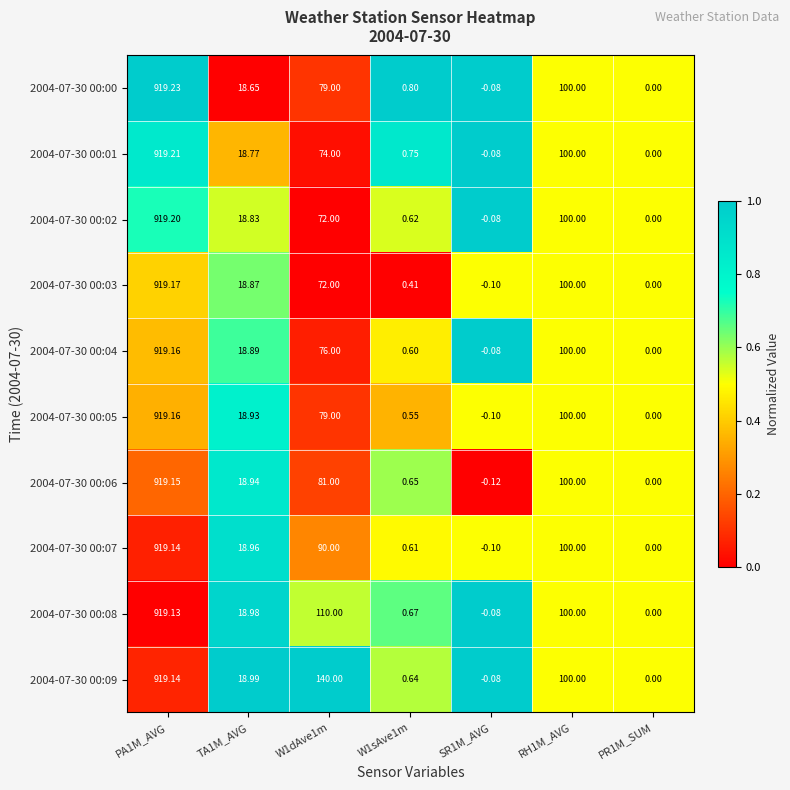

Is the value of 2004-07-30 00:08 at W1sAve1m greater than the value of 2004-07-30 00:01 at RH1M_AVG?

No